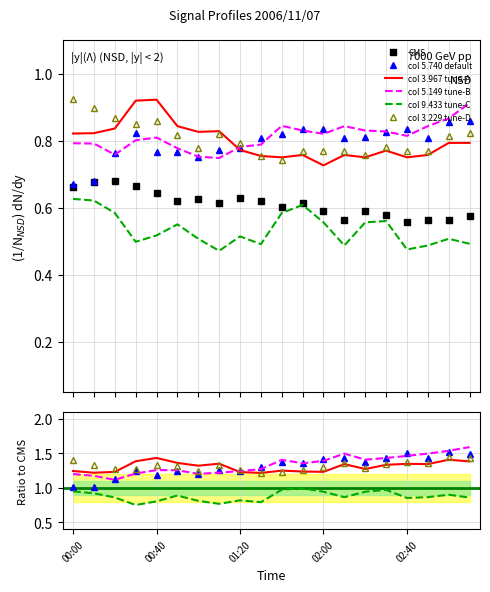

Which series has the largest total across all categories?

col 5.149 tune-B